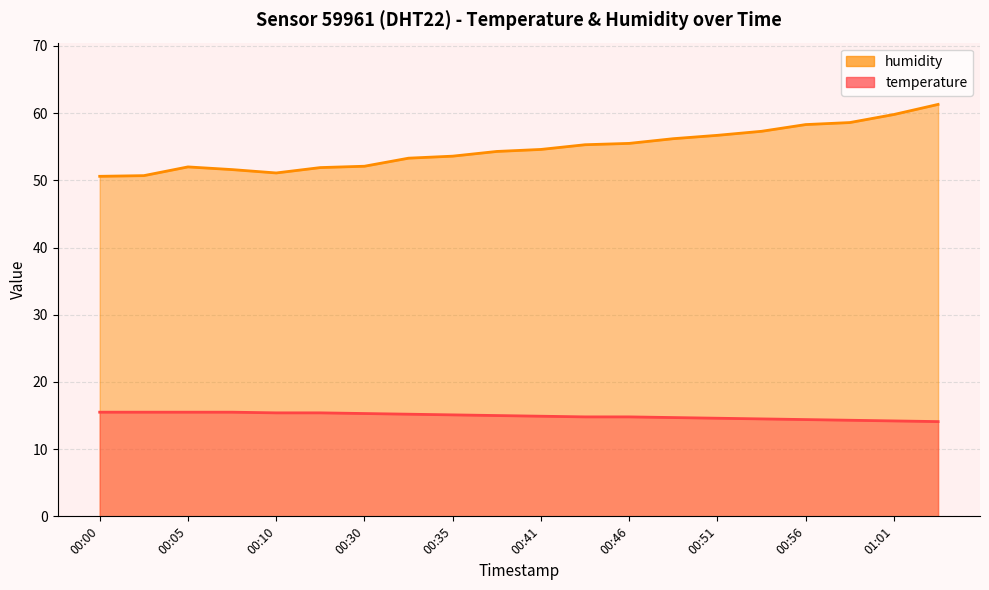

Which label corresponds to the largest value in the chart?

01:04